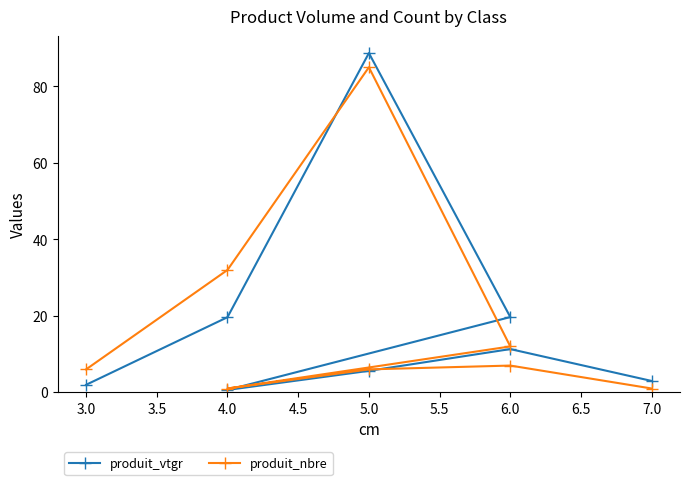

The value of produit_vtgr at 4.0 is 8.8. True or false?

False